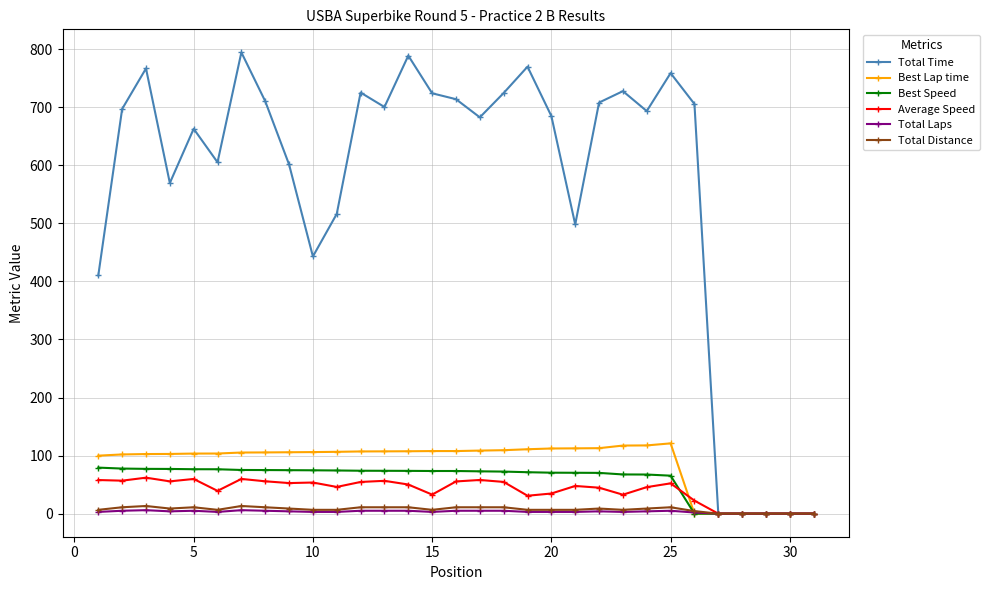

Which series has the largest range (max minus min)?

Total Time